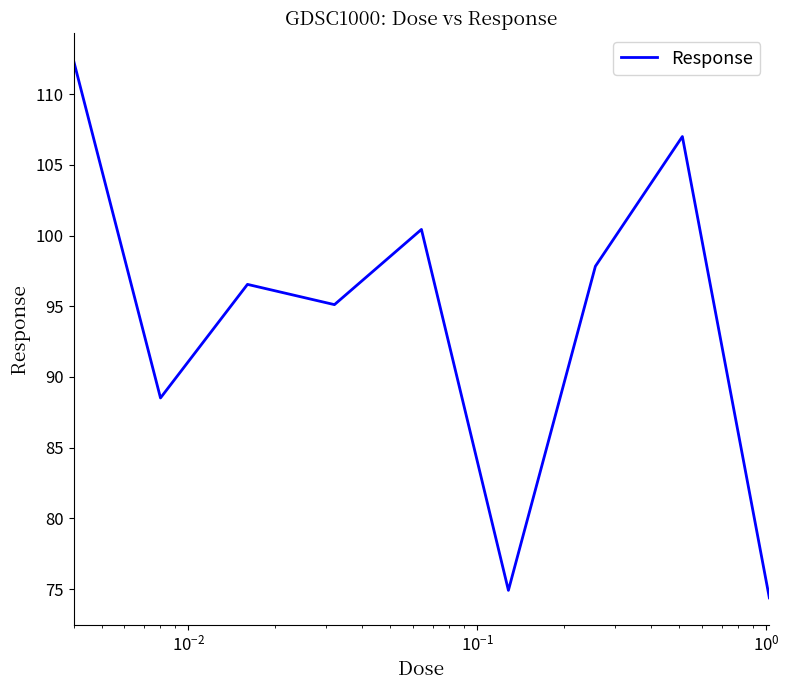

How many distinct data groups are displayed?

1